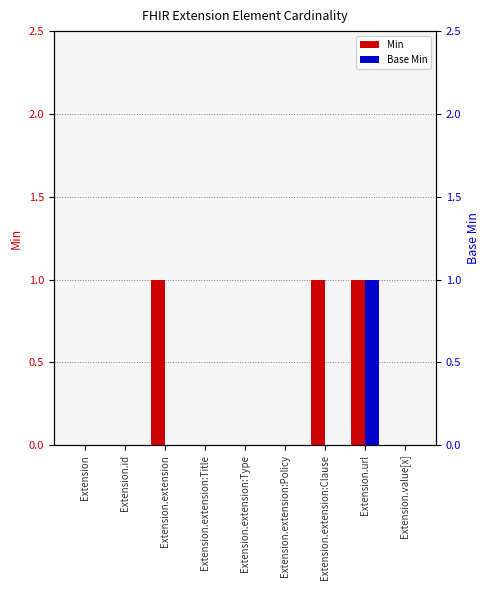

How many series are shown in this chart?

2